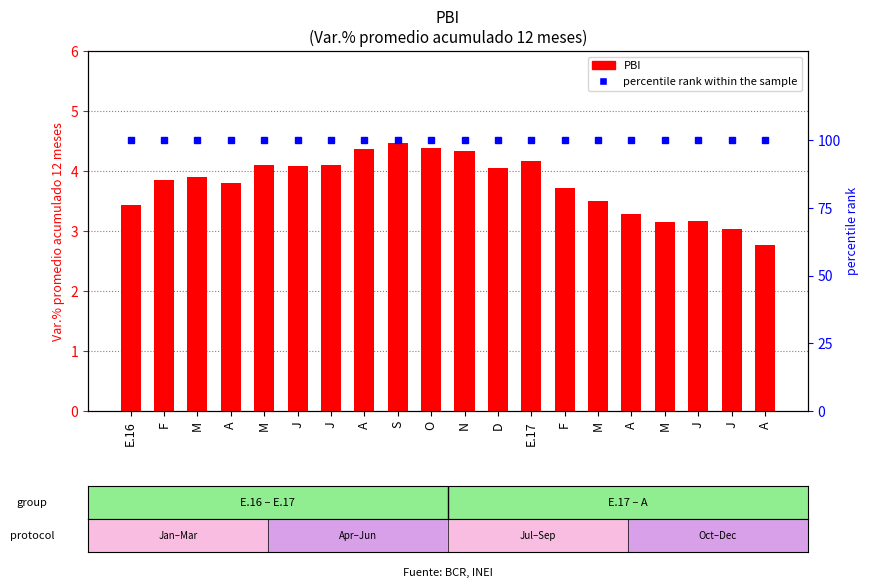

What is the minimum value for percentile rank within the sample?

100.0